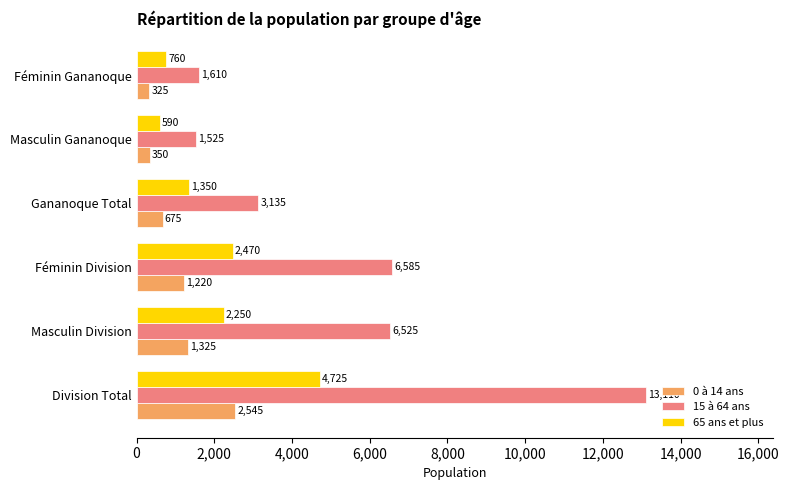

The 0 à 14 ans series shows 1325 at Masculin Division. True or false?

True